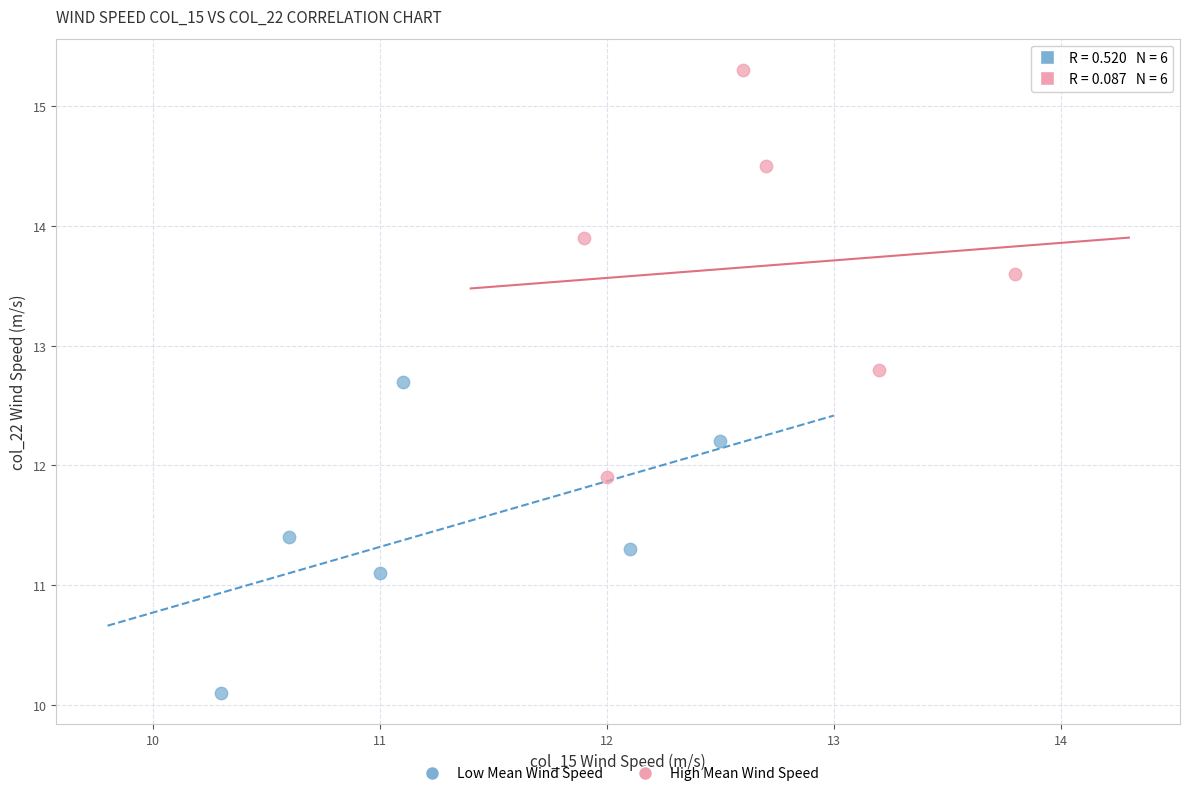

Which series reaches the maximum Y coordinate?

High Mean Wind Speed